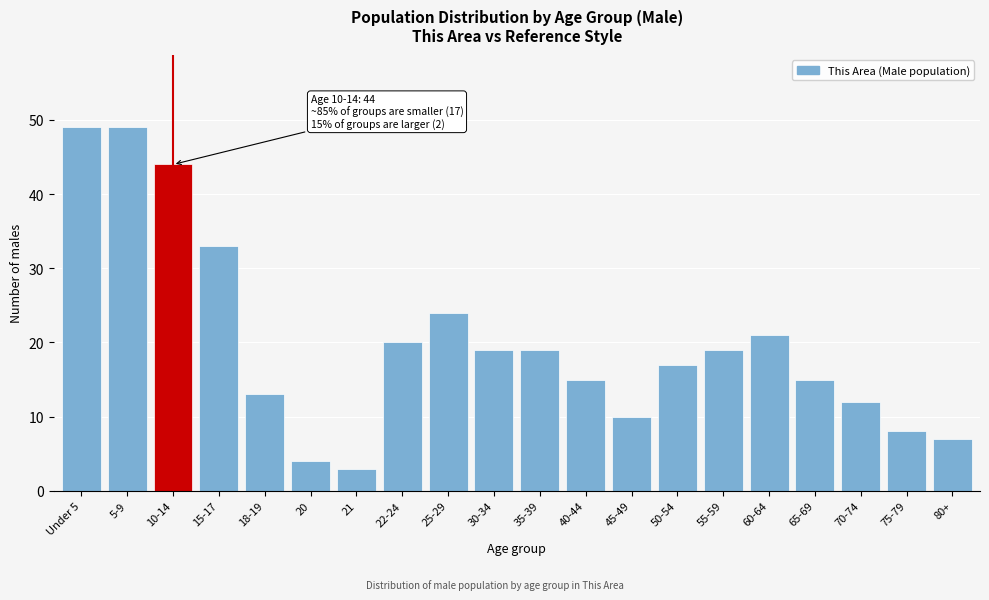

Reading left to right, extract all data points from this chart.

49	49	44	33	13	4	3	20	24	19	19	15	10	17	19	21	15	12	8	7